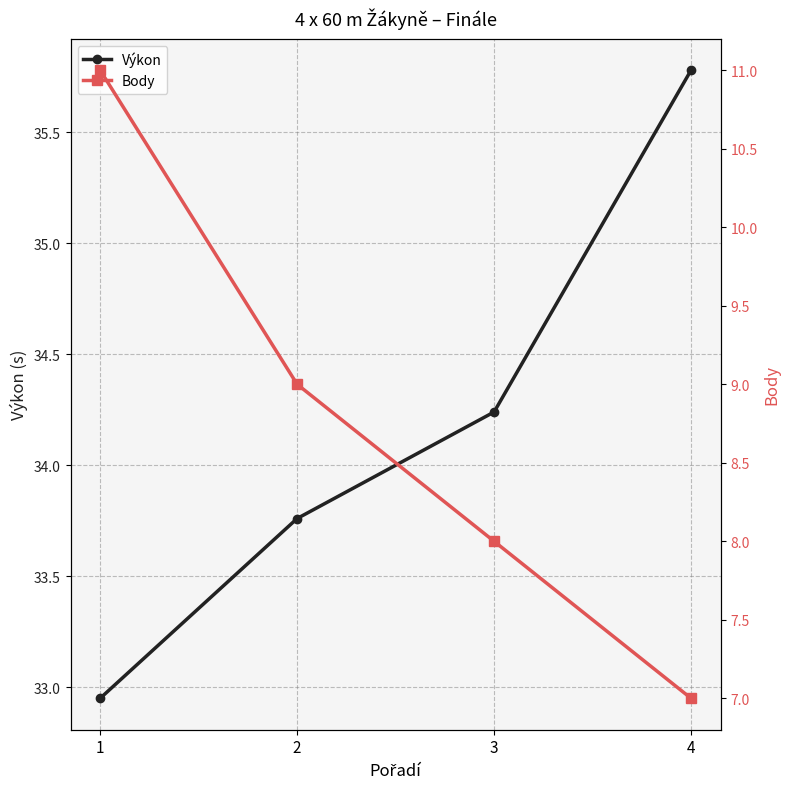

List the series in order of their peak value, lowest first.

Body, Výkon